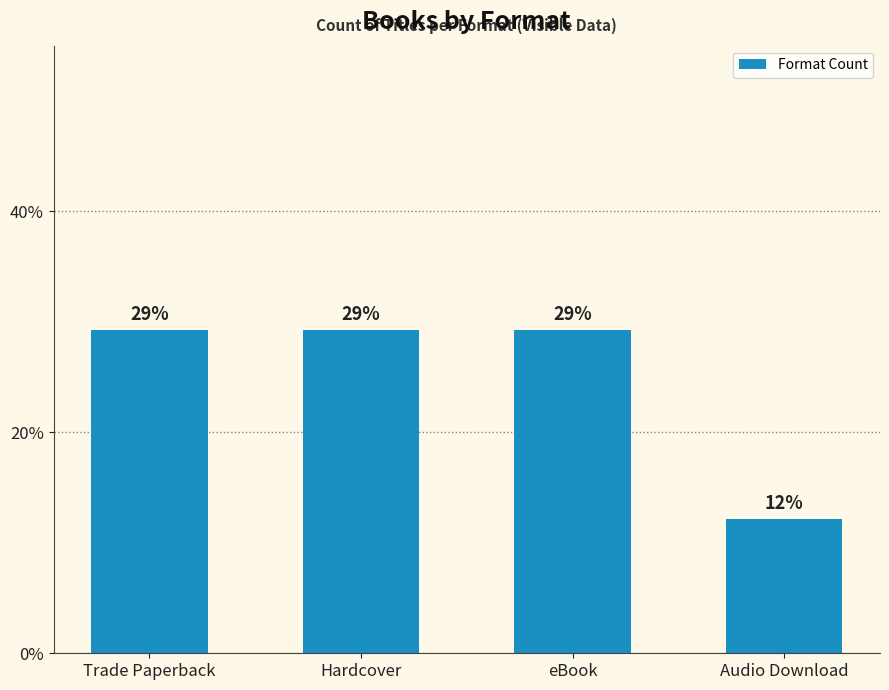

Does the chart contain any negative values?

No